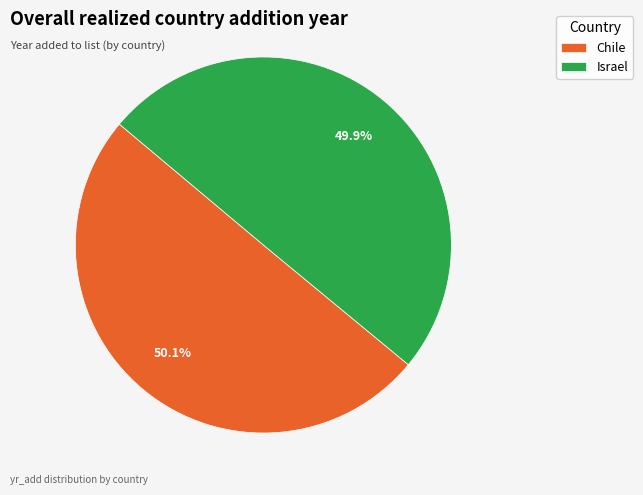

The Israel slice represents 50% of the pie. True or false?

True